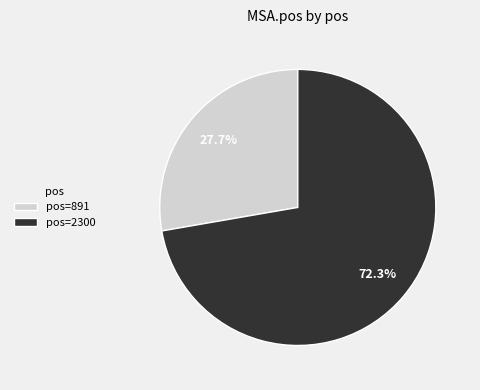

Which slice is the smallest?

pos=891